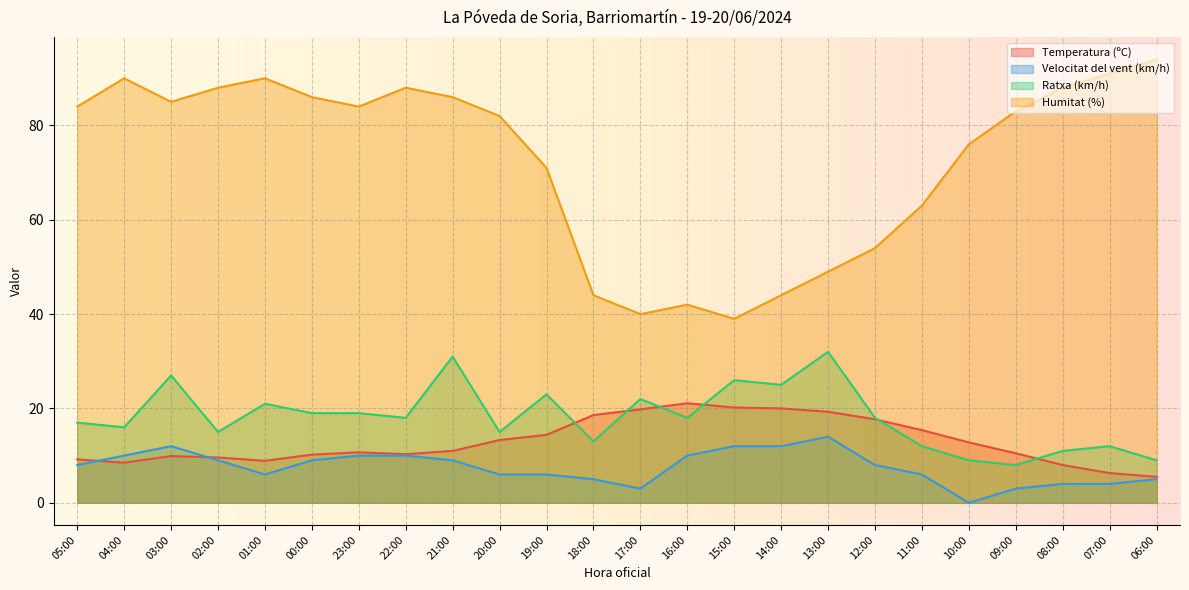

Read the Velocitat del vent (km/h) value at 04:00.

10.0